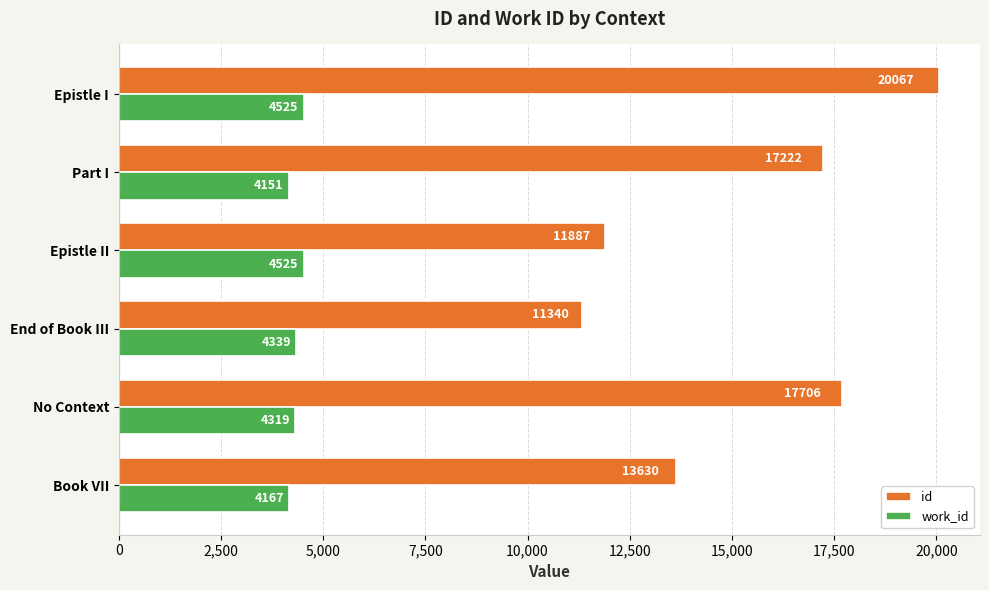

What is the average value of the work_id series?

4337.7